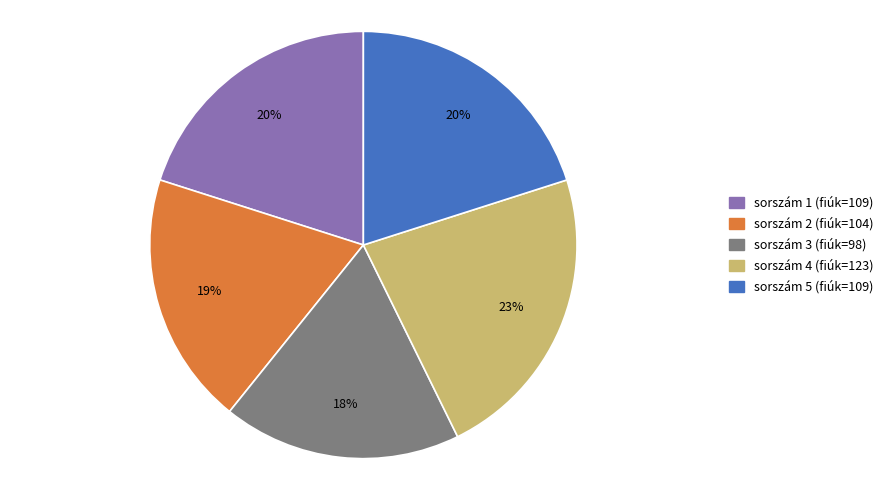

Does any single category account for the majority?

No